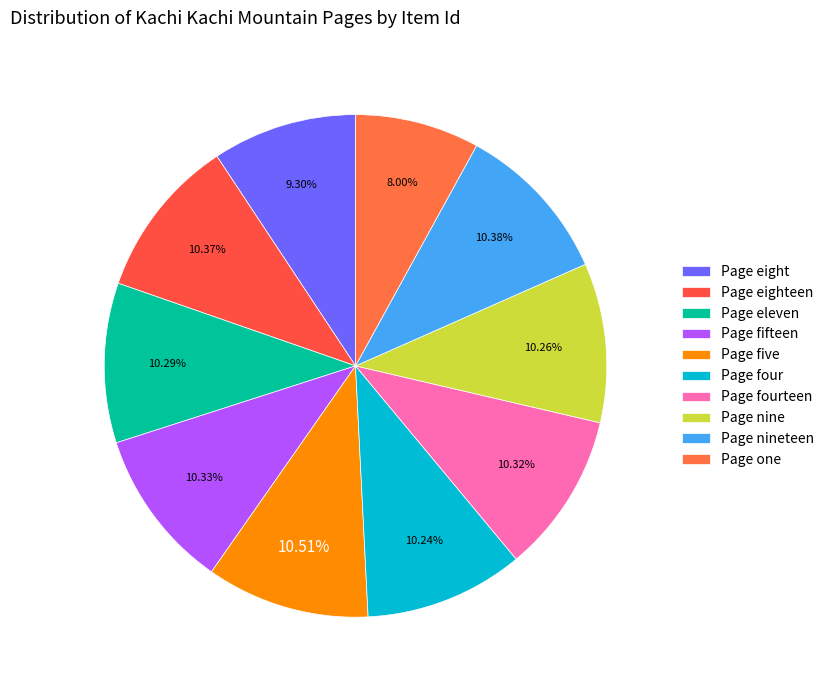

To the nearest percent, what percentage of the pie is Page one?

8%